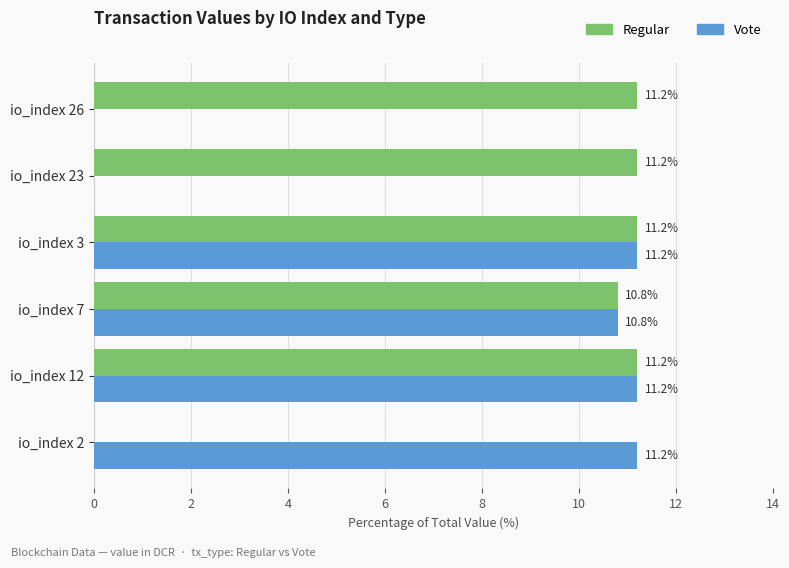

Between io_index 26 and io_index 7, which series saw the biggest shift?

Vote